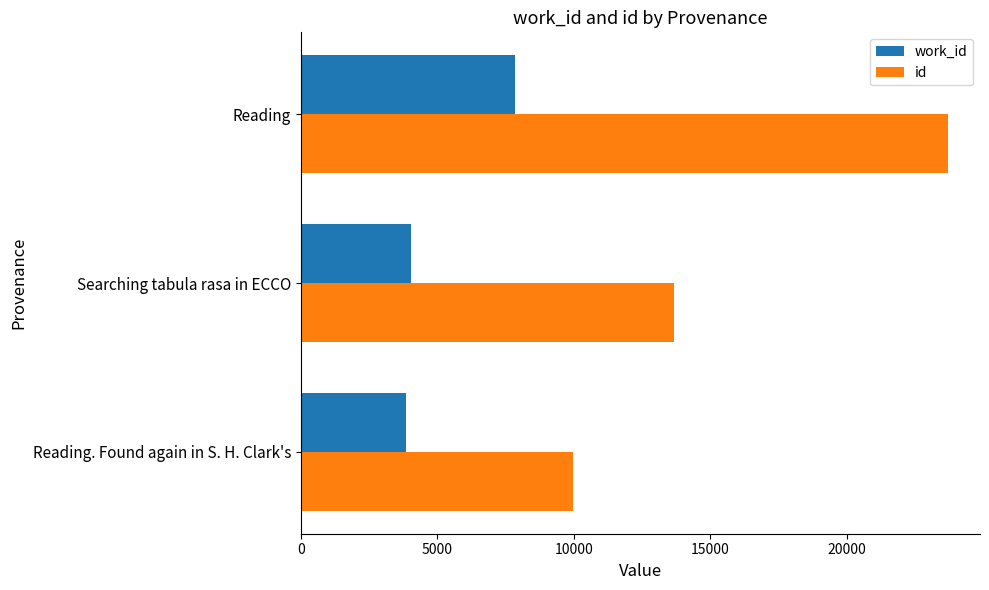

What are all the series names shown in the legend?

work_id, id